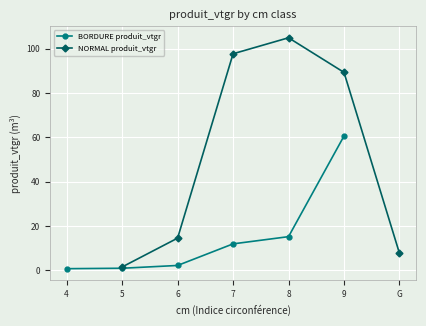

What is the value of the BORDURE produit_vtgr point at the 6th from the left?

60.6